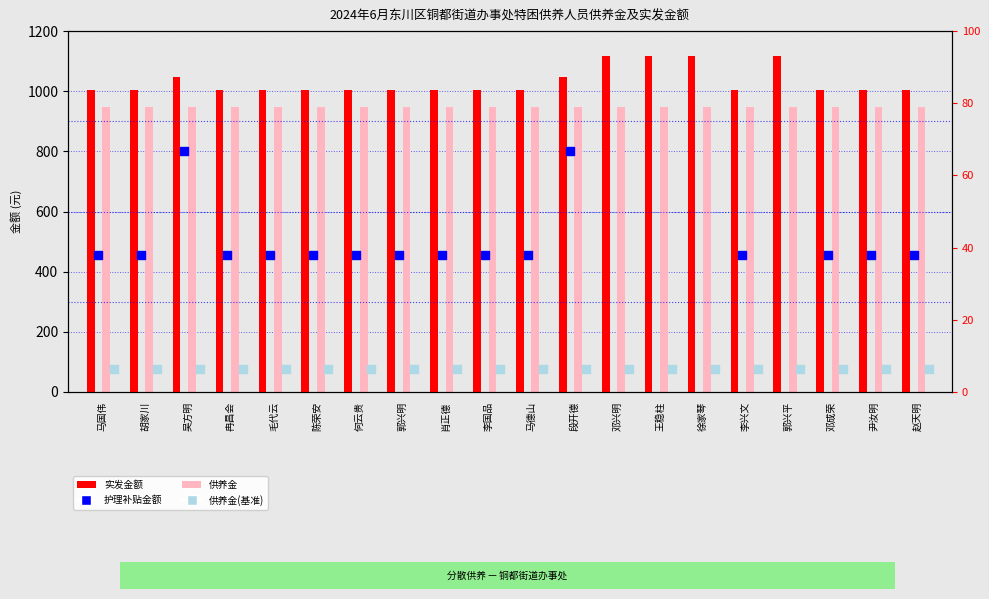

Which series has the largest total across all categories?

实发金额